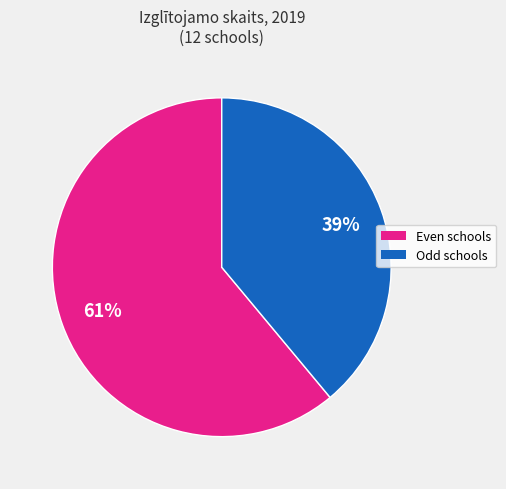

To the nearest percent, what is the average slice percentage?

50%